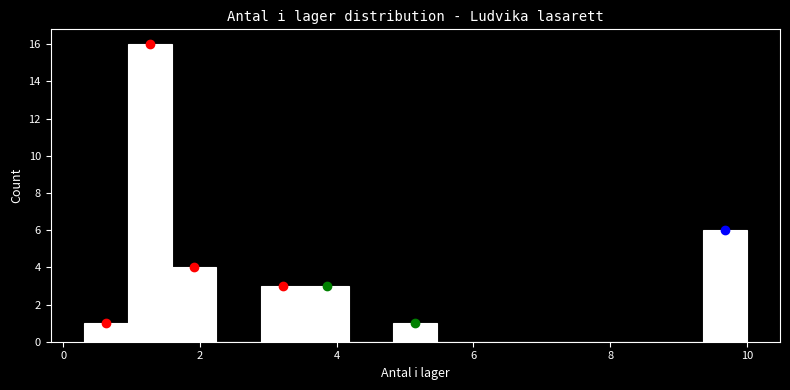

Read against the x-axis, roughly where is the centre of the tallest bar?

1.2